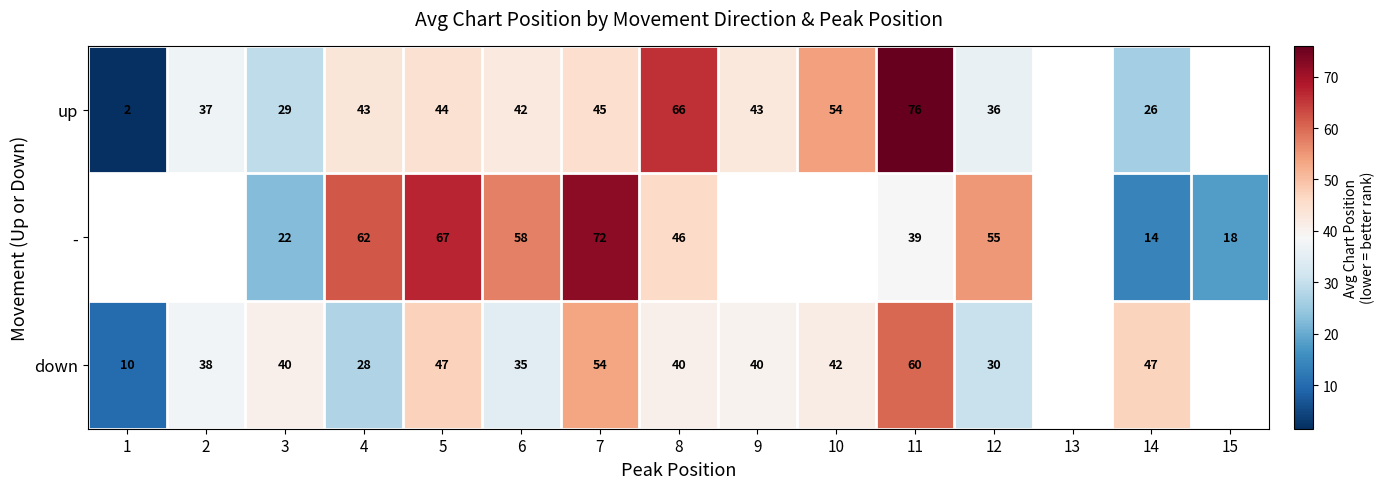

What is the sum of the down values at 3 and 5?

87.0